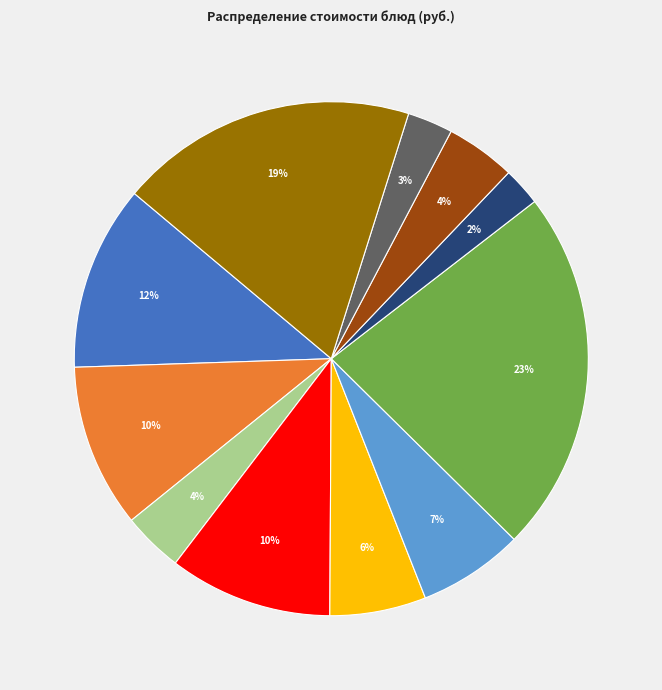

To the nearest percent, what is the average slice percentage?

9%